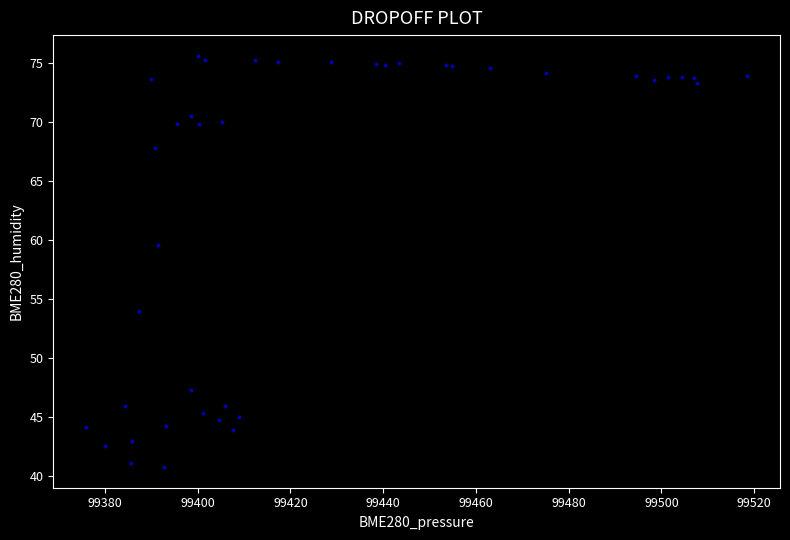

What Y value in the scatter plot is closest to 58?

59.6